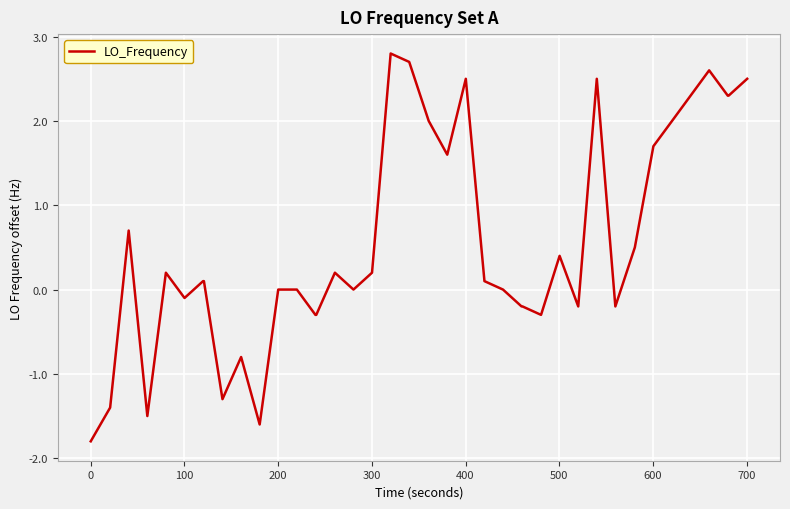

What is the difference between the maximum and minimum values?

4.6